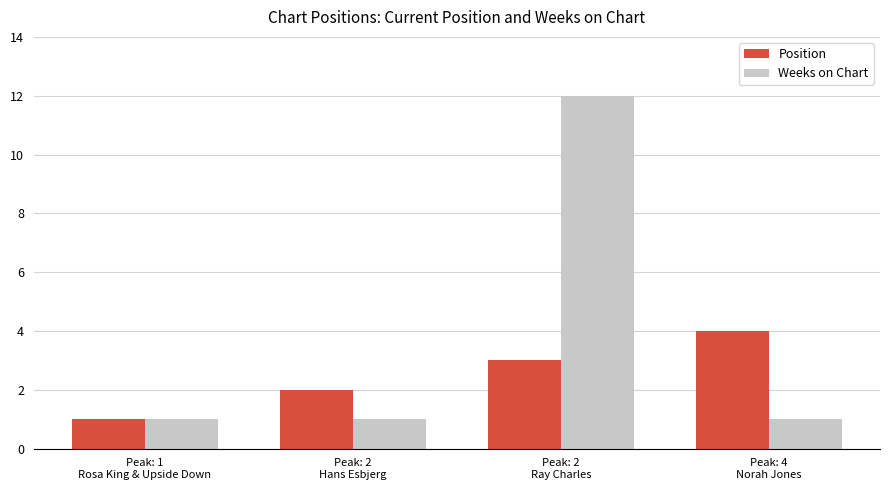

What is the difference between the Position values at Peak: 2
Ray Charles and Peak: 1
Rosa King & Upside Down?

2